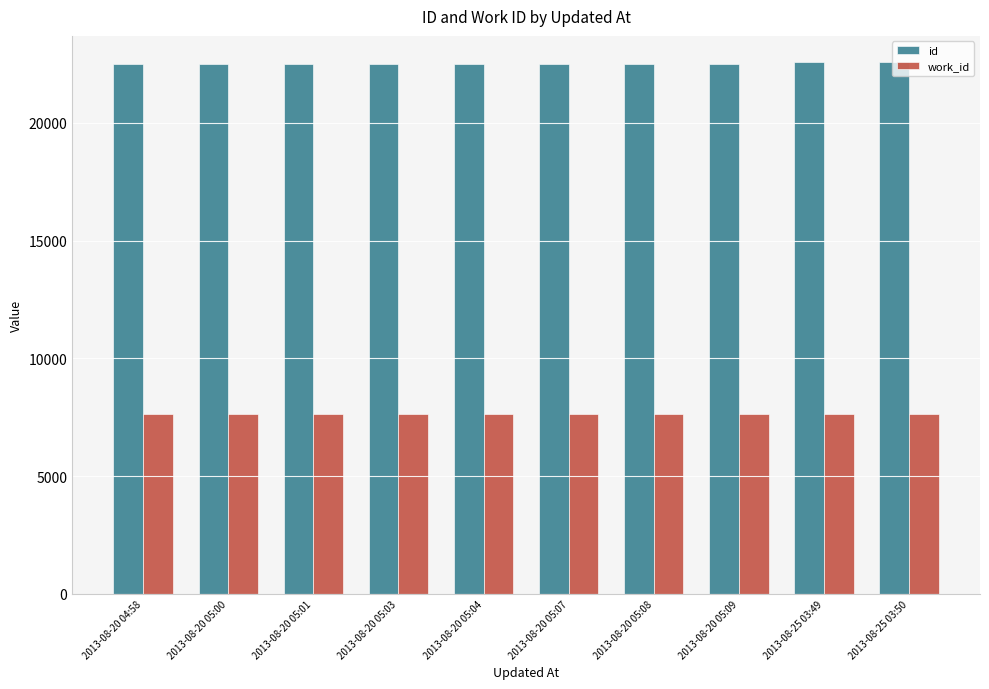

What is the difference between the highest and lowest values at 2013-08-20 05:04?

14869